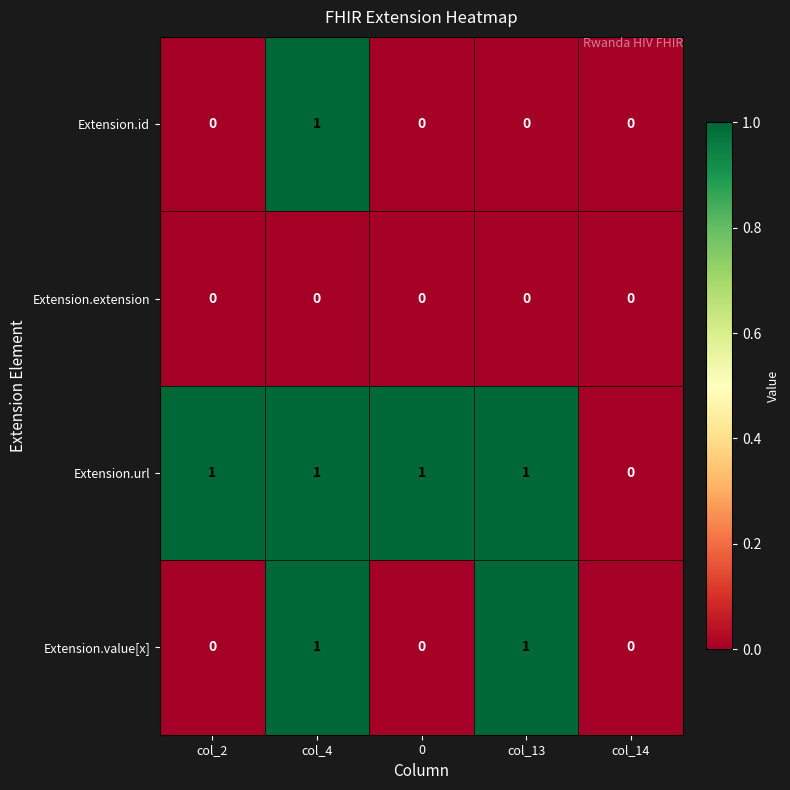

Between col_2 and col_13, which series saw the biggest shift?

Extension.value[x]